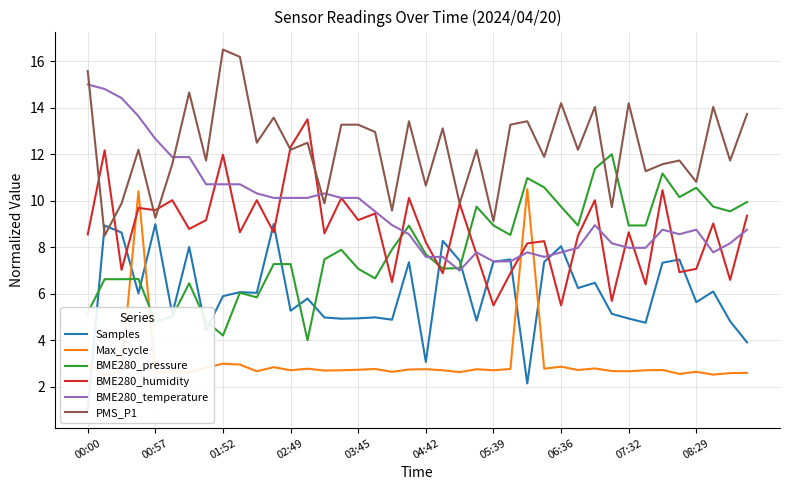

Which series has the largest range (max minus min)?

Samples